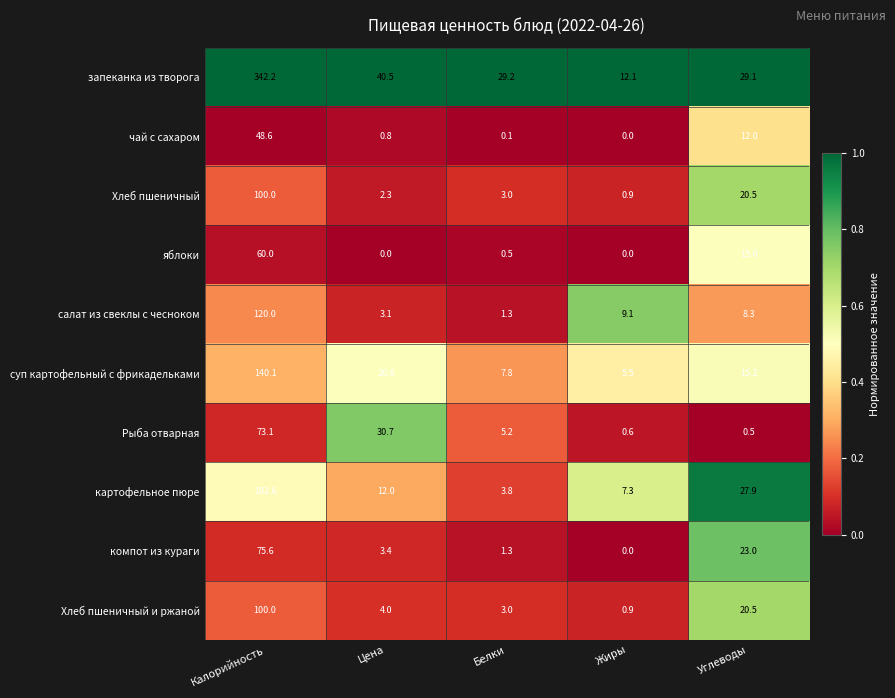

What is the average value of the Хлеб пшеничный и ржаной series?

25.7